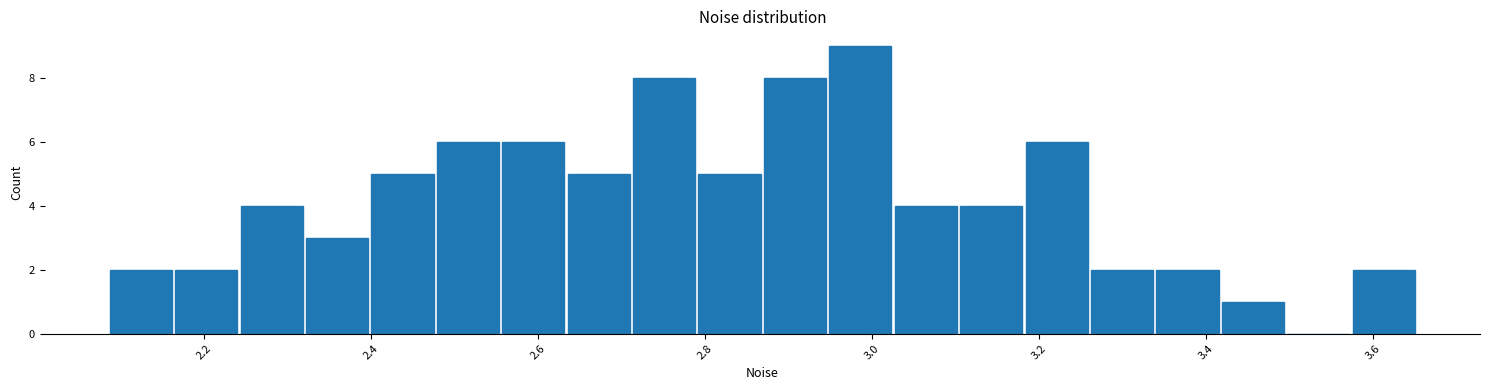

Around what value on the x-axis is the tallest bar? Give the approximate position of its centre, as read against the axis.

2.98